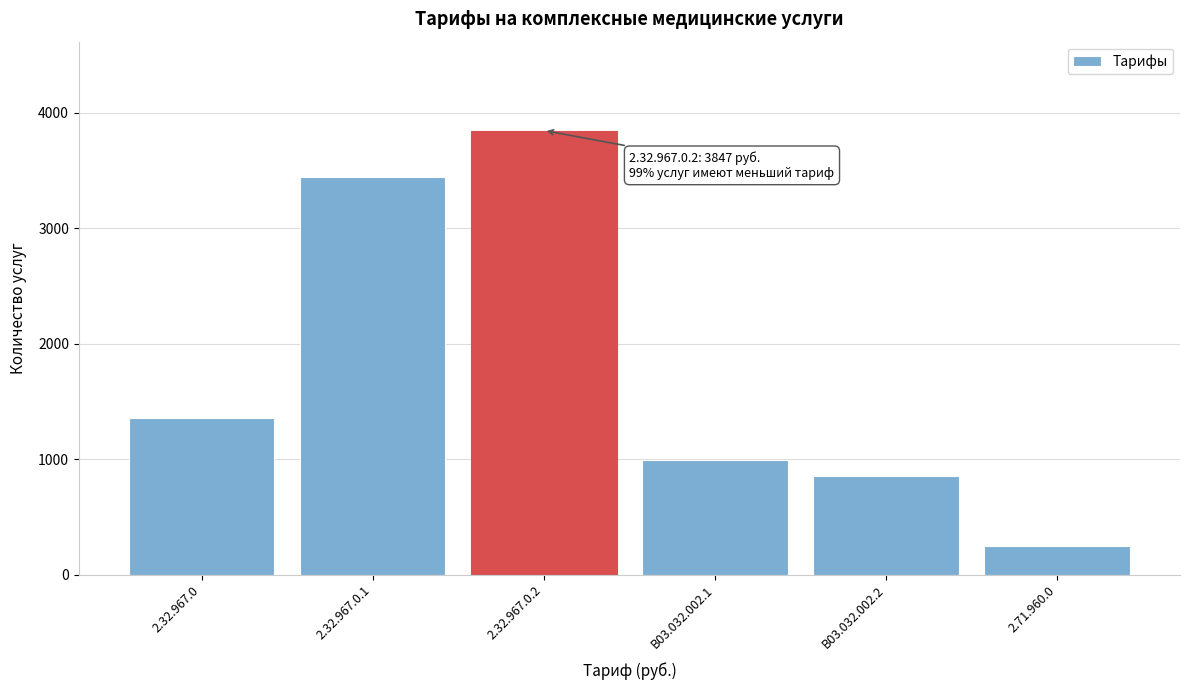

Reading left to right, extract all data points from this chart.

2.32.967.0=1354	2.32.967.0.1=3448	2.32.967.0.2=3847	B03.032.002.1=992	B03.032.002.2=853	2.71.960.0=251